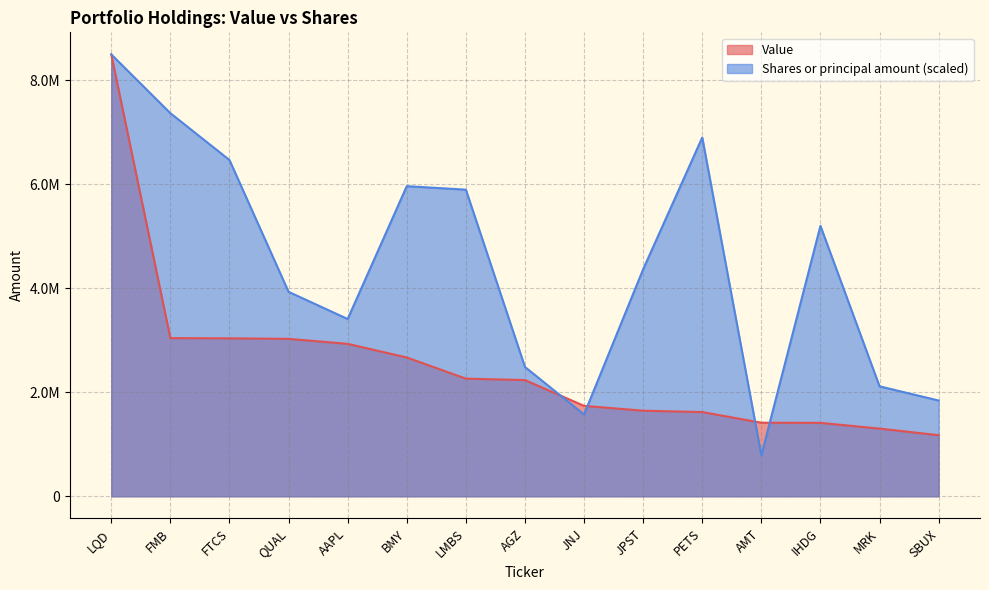

How many intersections are there between Shares or principal amount and Value?

4